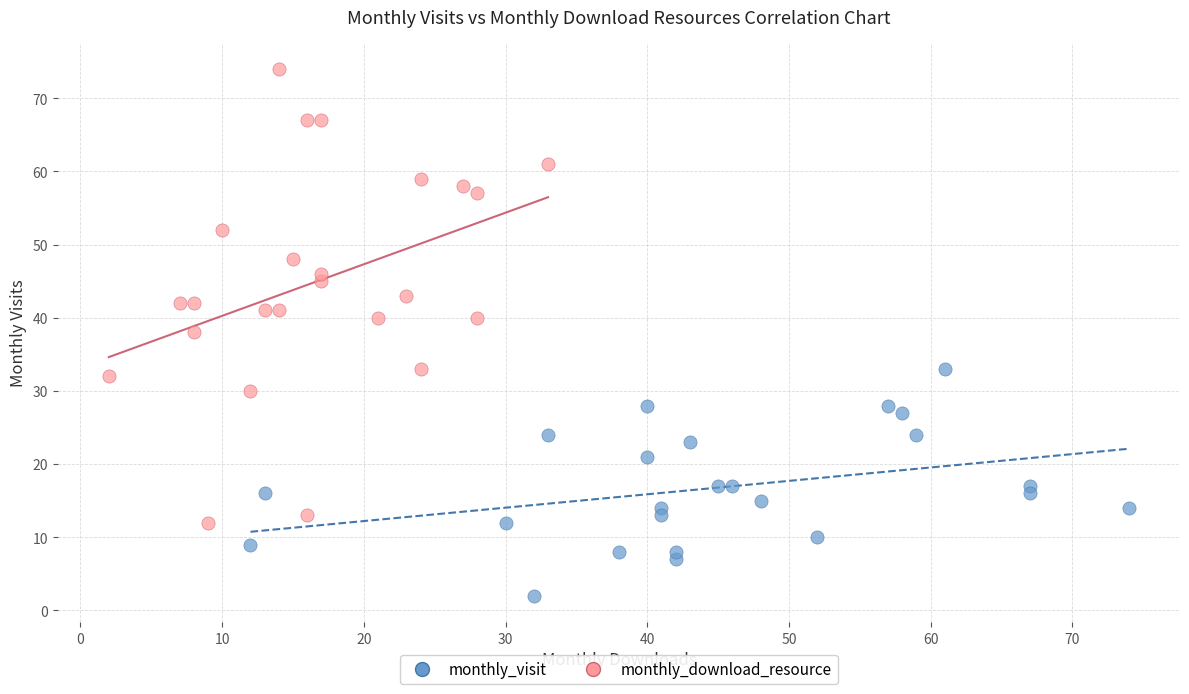

Which series contains the lowest Y value?

monthly_visit